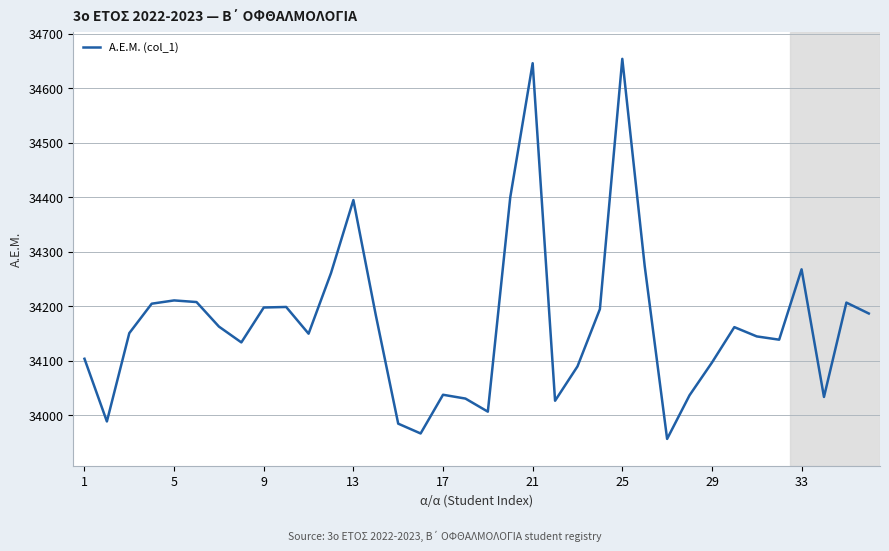

What is the difference between the maximum and minimum values?

697